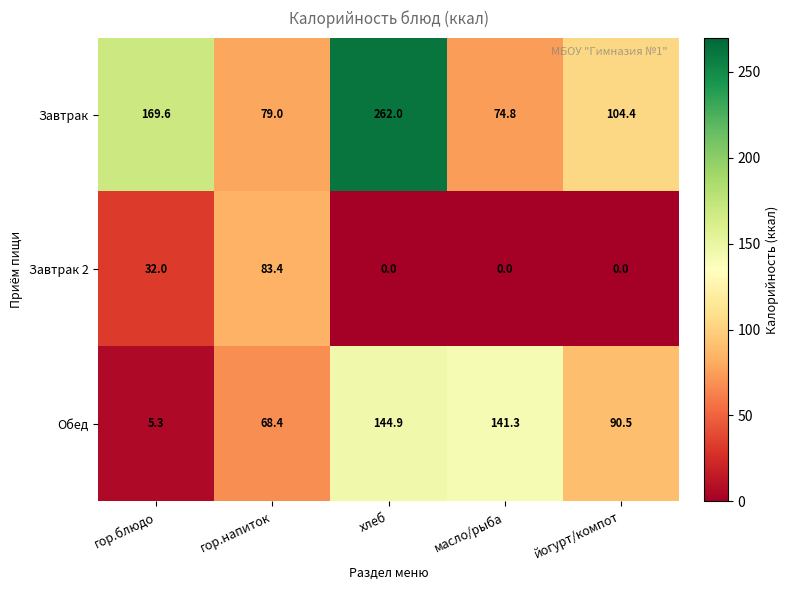

Reading left to right, what are all the values shown in this chart?

Завтрак: 169.6	79.0	262.0	74.8	104.4
Завтрак 2: 32.0	83.4	0.0	0.0	0.0
Обед: 5.3	68.4	144.9	141.3	90.5